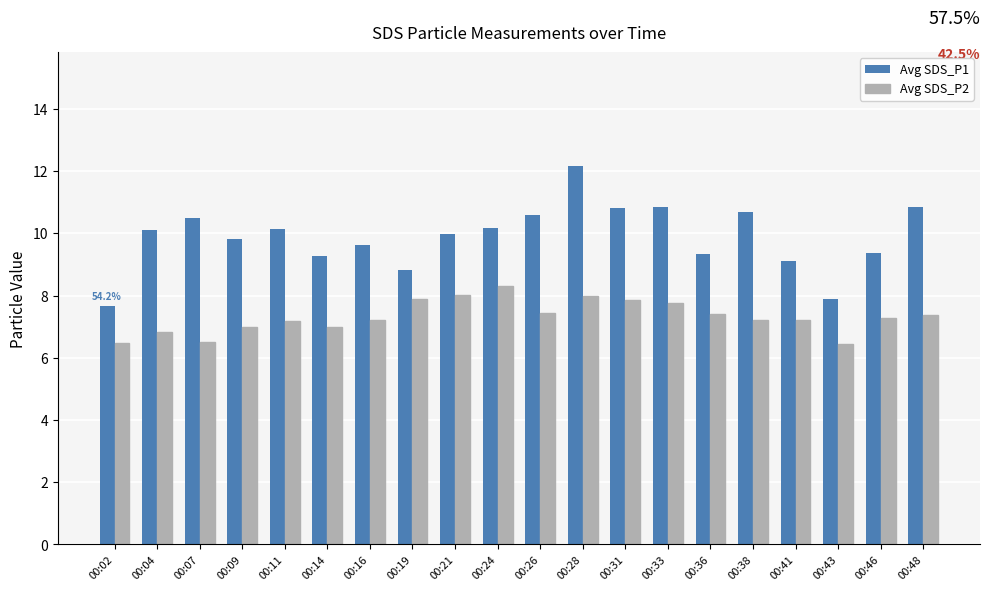

Is it true that Avg SDS_P1 equals 5.3 at 00:16?

False